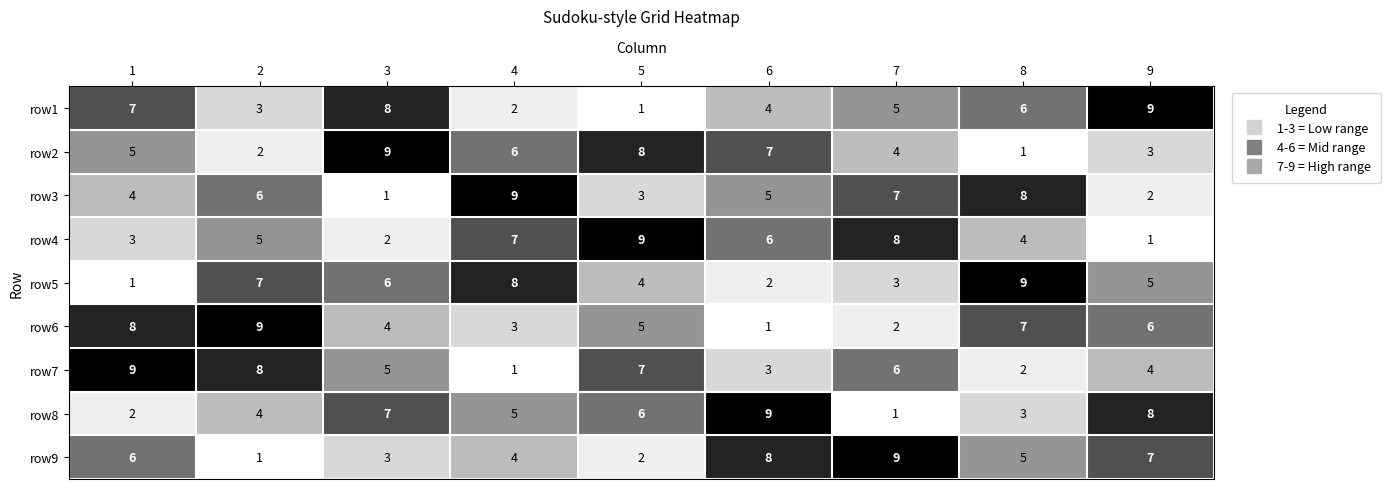

Which series changed the most between 1 and 7?

row6